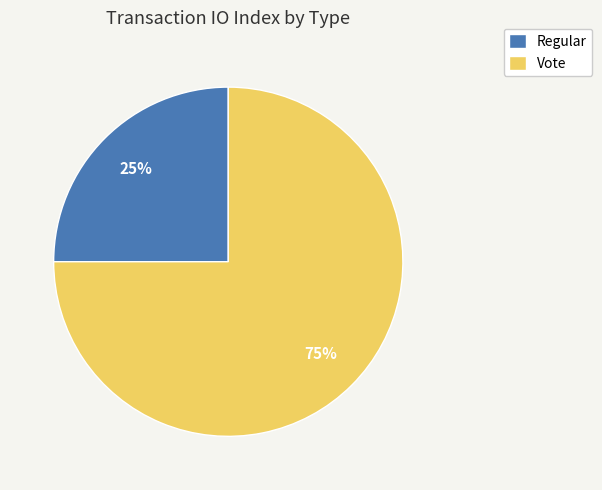

Is it true that Vote is 83% of the pie?

False